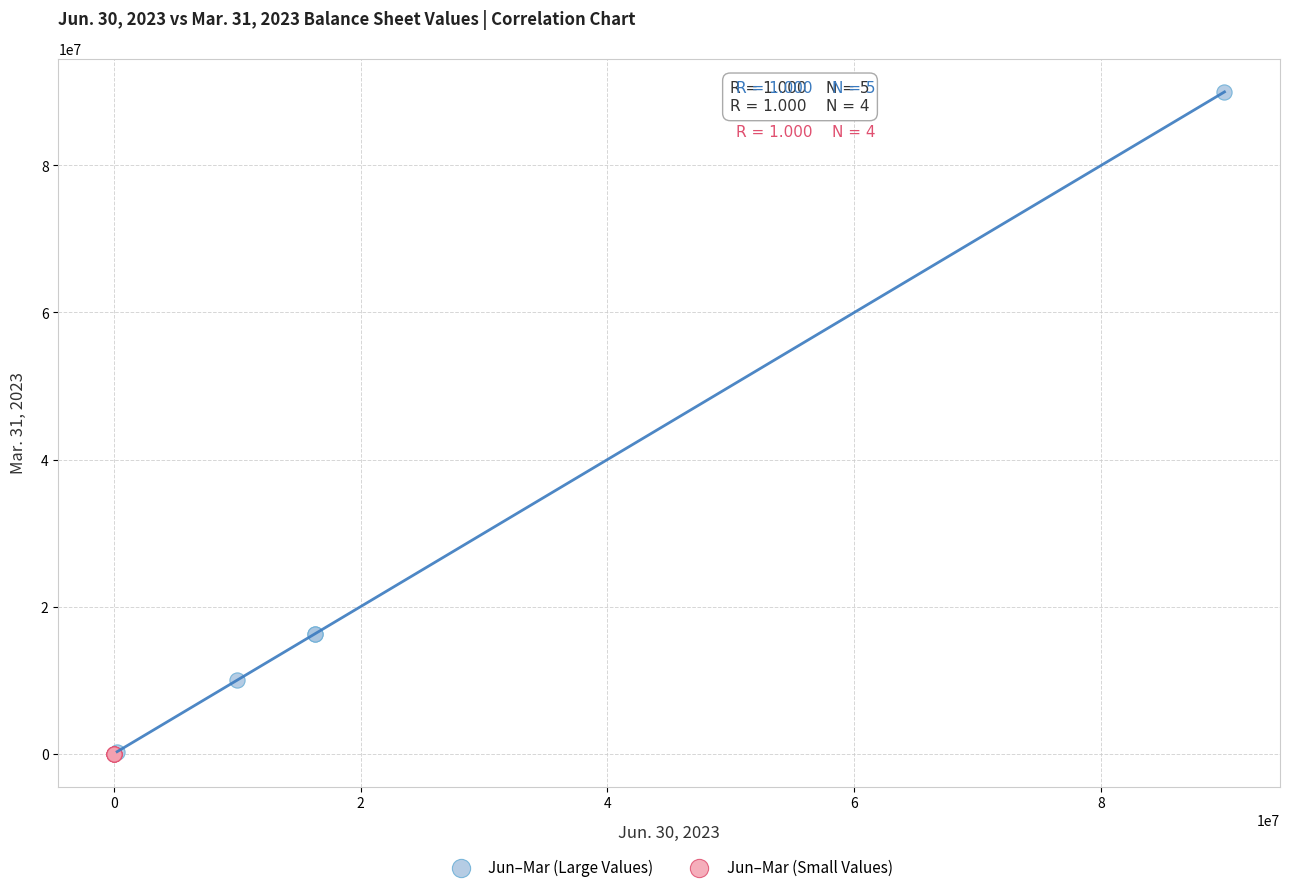

What are all the series names shown in the legend?

Jun–Mar (Large Values), Jun–Mar (Small Values)